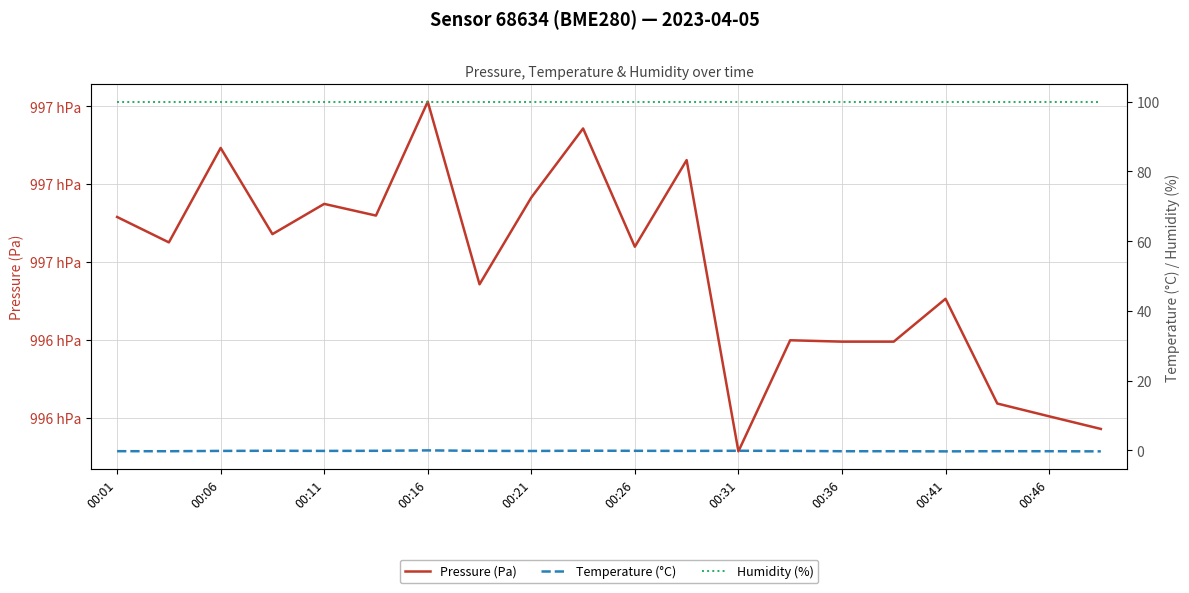

Rank the series by their maximum value, from lowest to highest.

Temperature (°C), Humidity (%), Pressure (Pa)